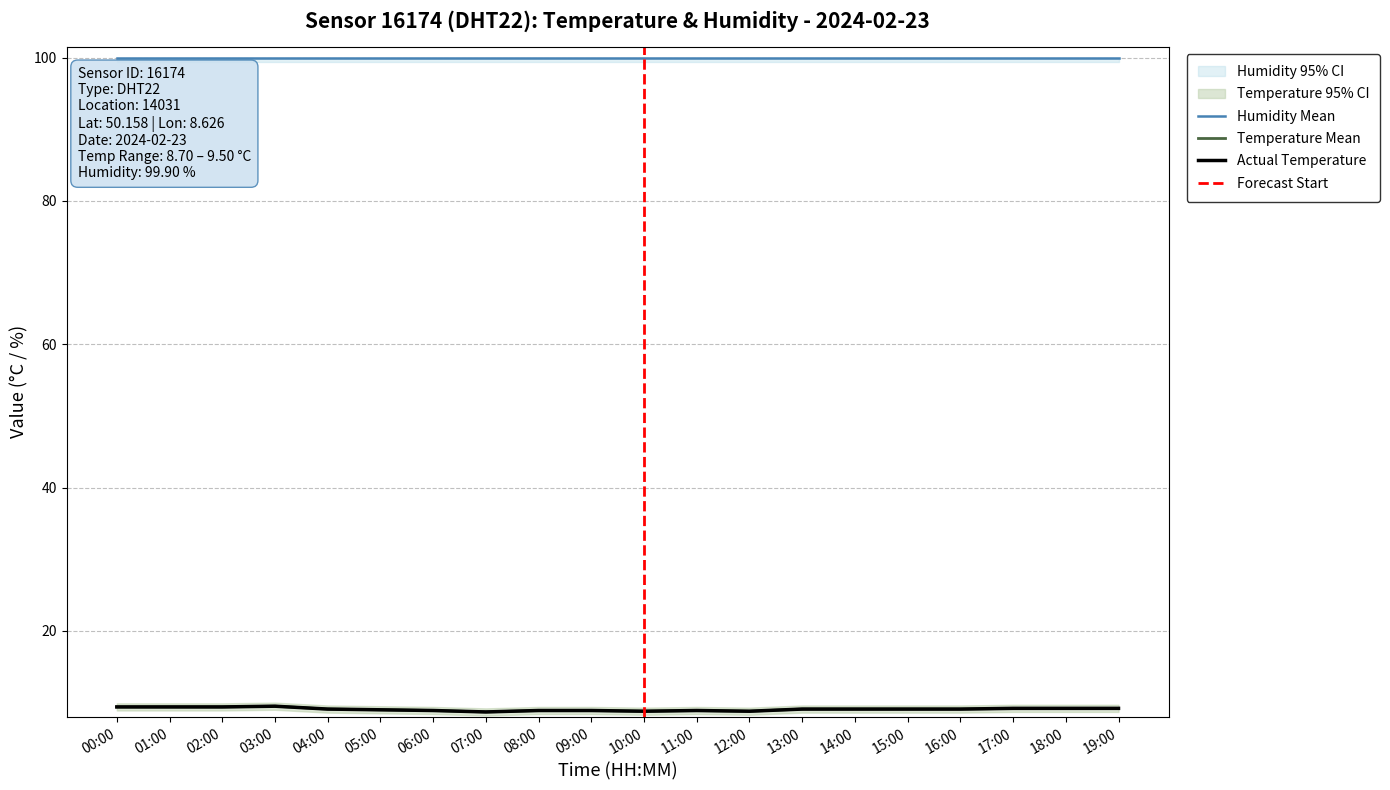

List the labels in order of value, smallest first.

07:00, 10:00, 12:00, 06:00, 08:00, 09:00, 11:00, 05:00, 04:00, 13:00, 14:00, 15:00, 16:00, 17:00, 18:00, 19:00, 00:00, 01:00, 02:00, 03:00